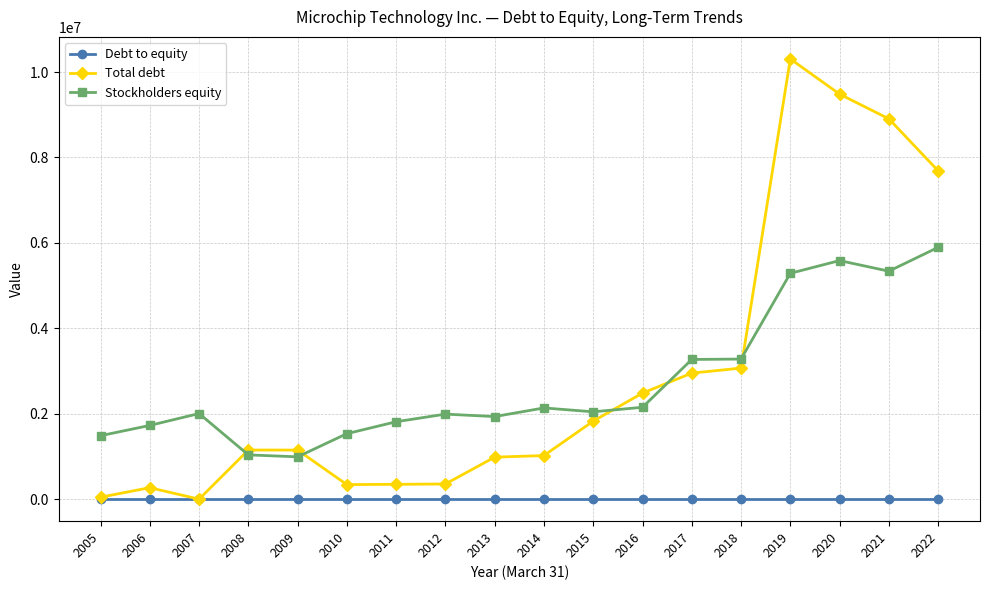

At 2022, list the series in order from smallest to largest.

Debt to equity, Stockholders equity, Total debt